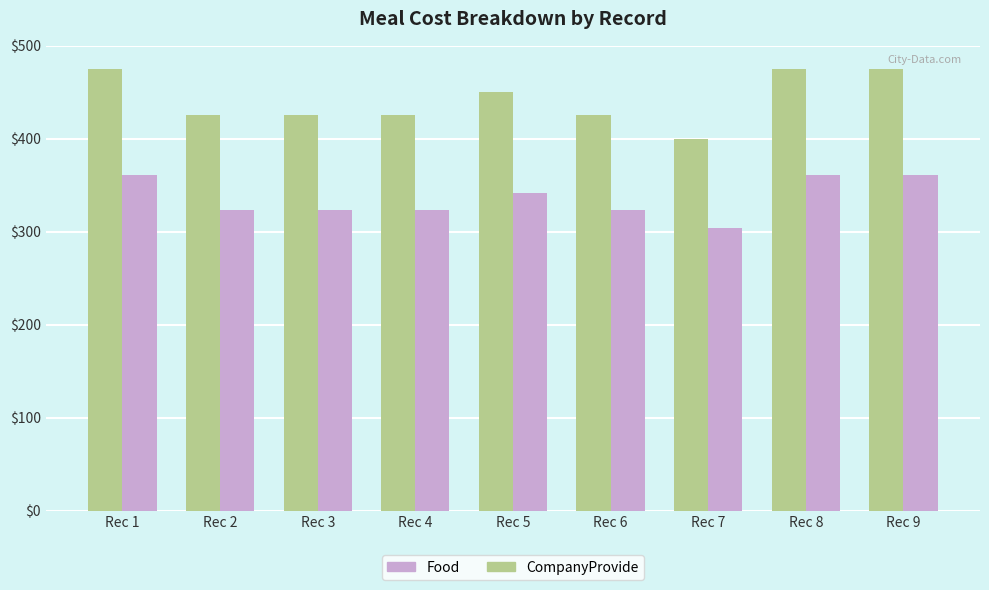

At which label does CompanyProvide first exceed 425?

Rec 1